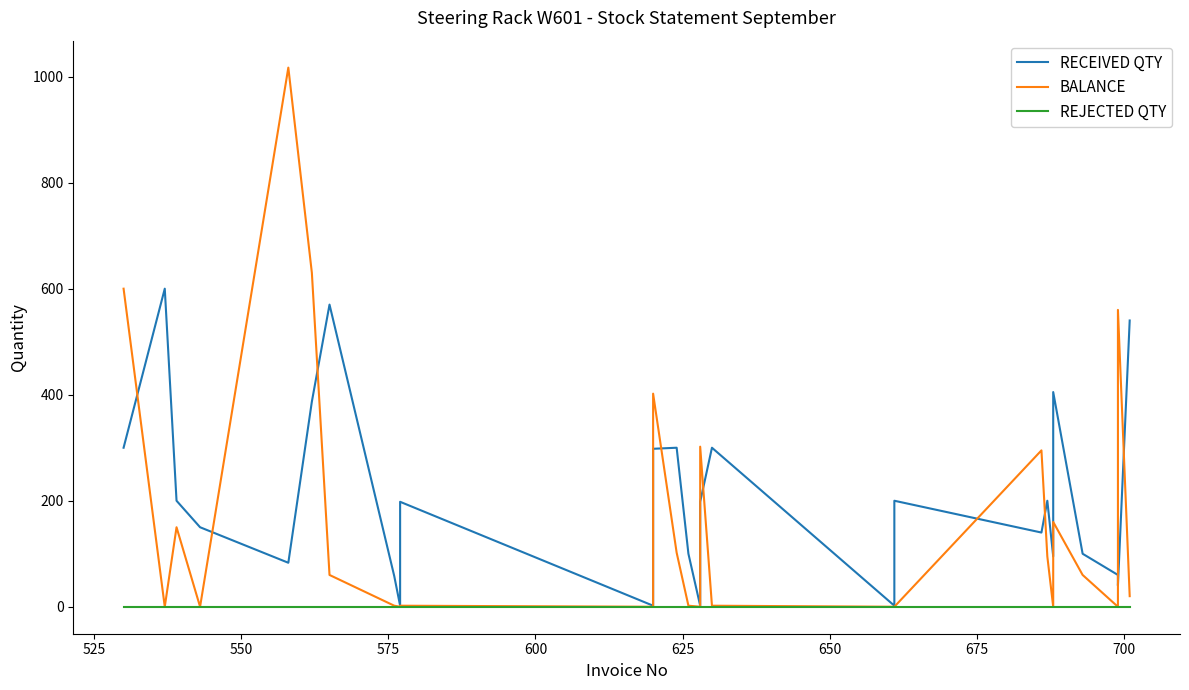

Rank the series by their maximum value, from lowest to highest.

REJECTED QTY, RECEIVED QTY, BALANCE